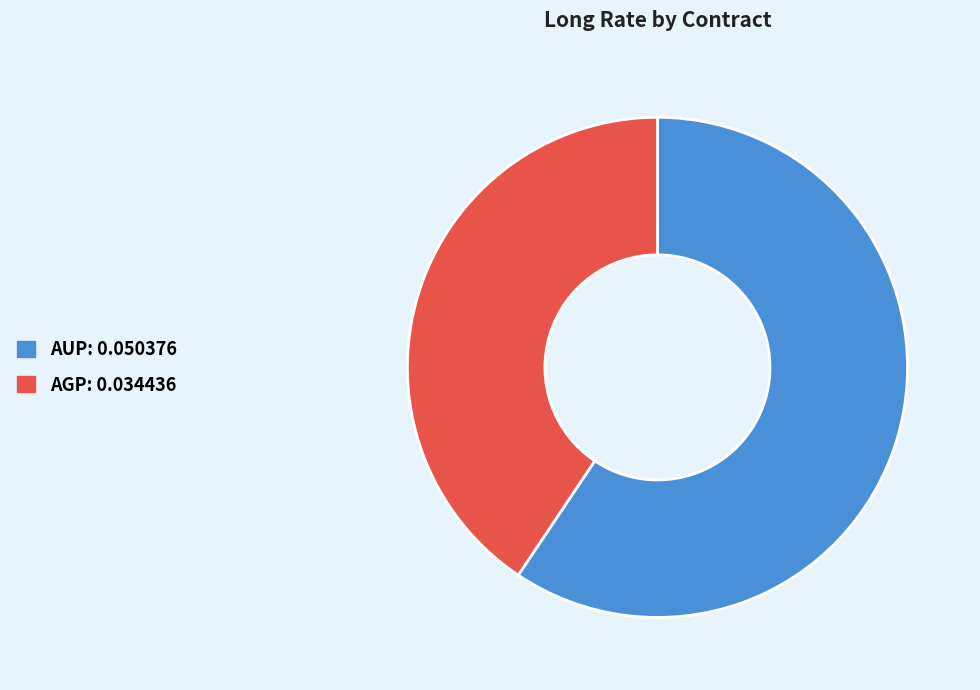

Is there a majority slice in this chart?

Yes